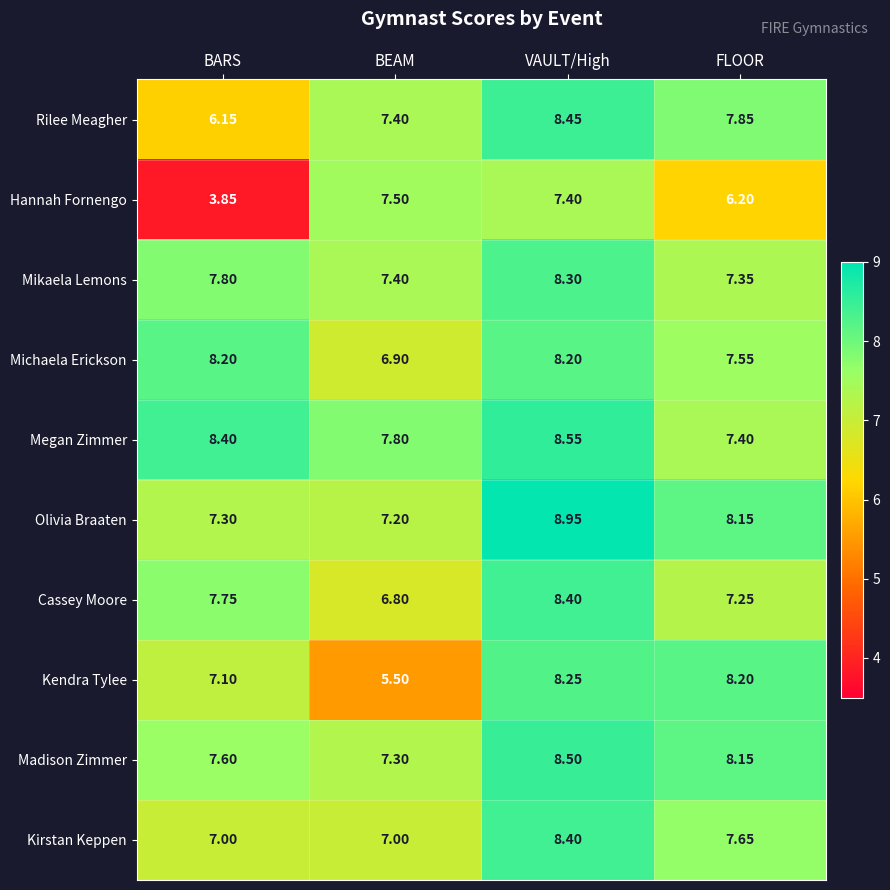

Which series has the largest range (max minus min)?

Hannah Fornengo